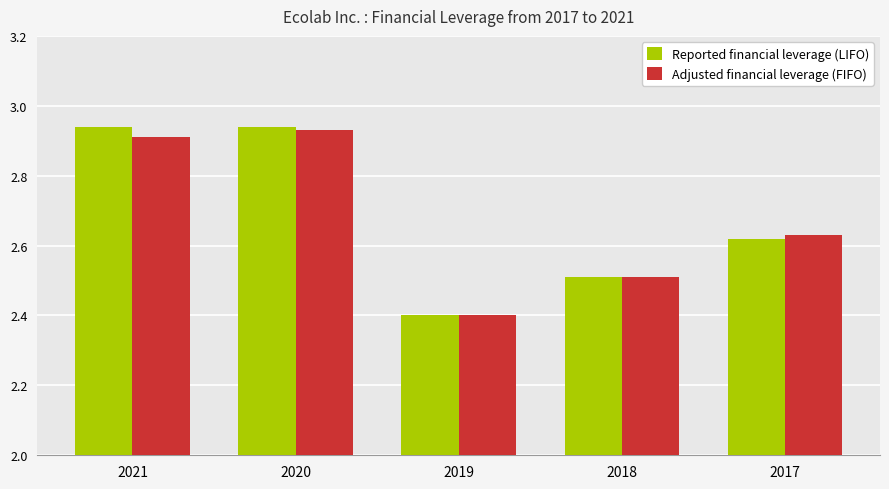

At which label is Adjusted financial leverage (FIFO) closest to 2?

2019